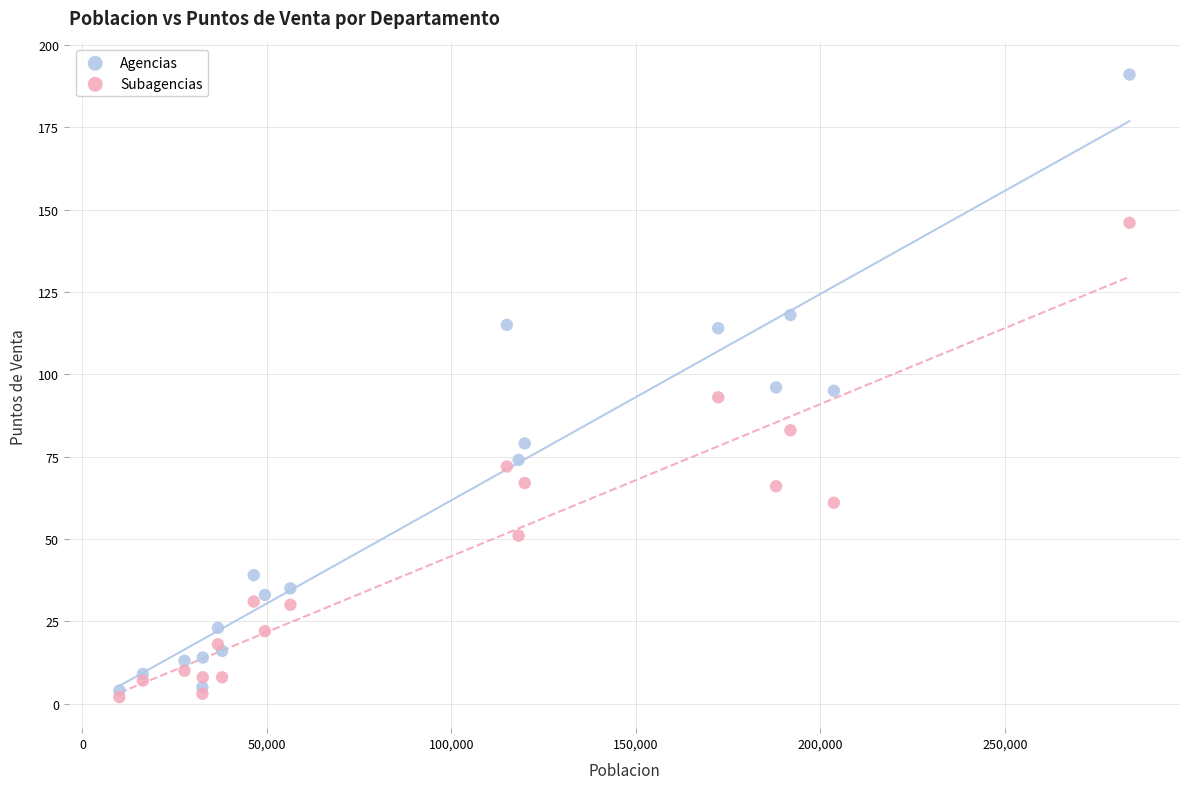

Which series contains the lowest Y value?

Subagencias